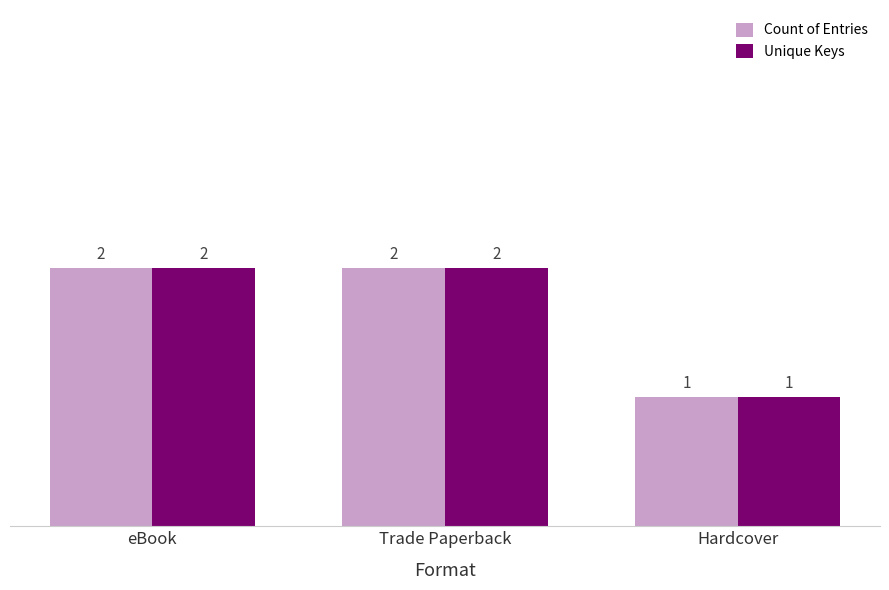

Is the value of Count of Entries at Hardcover greater than the value of Unique Keys at eBook?

No